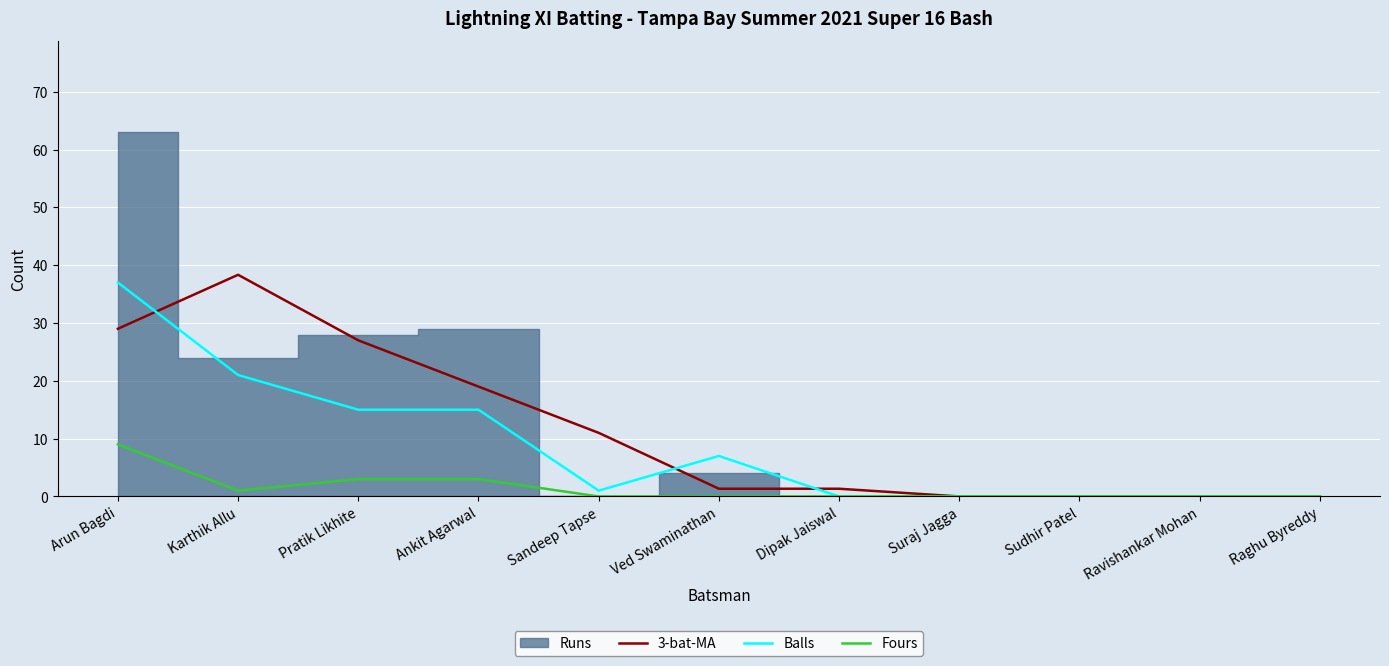

What is the highest value of the Balls series?

37.0